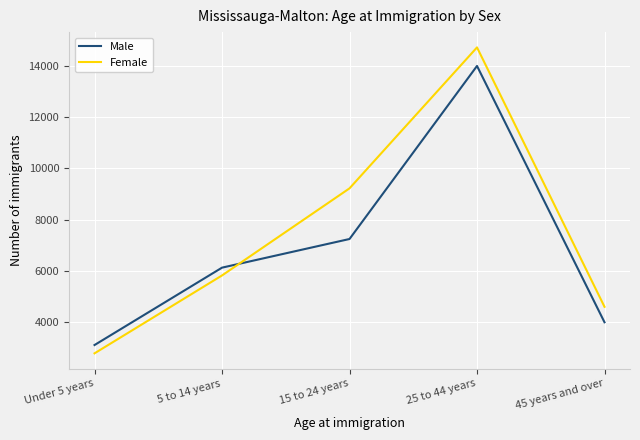

Which series has the largest range (max minus min)?

Female